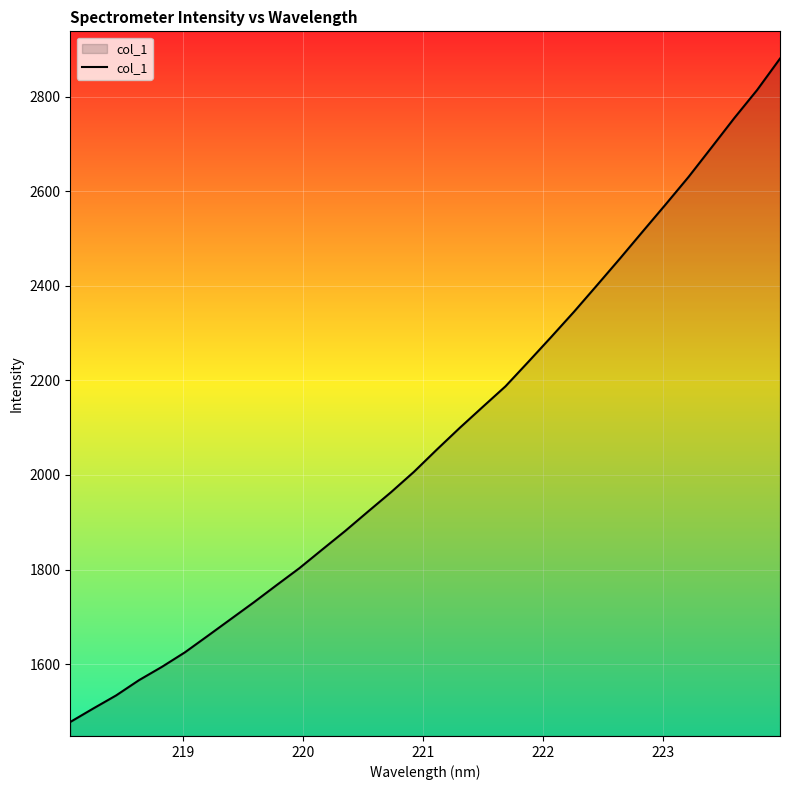

What is the greatest value displayed?

2880.3